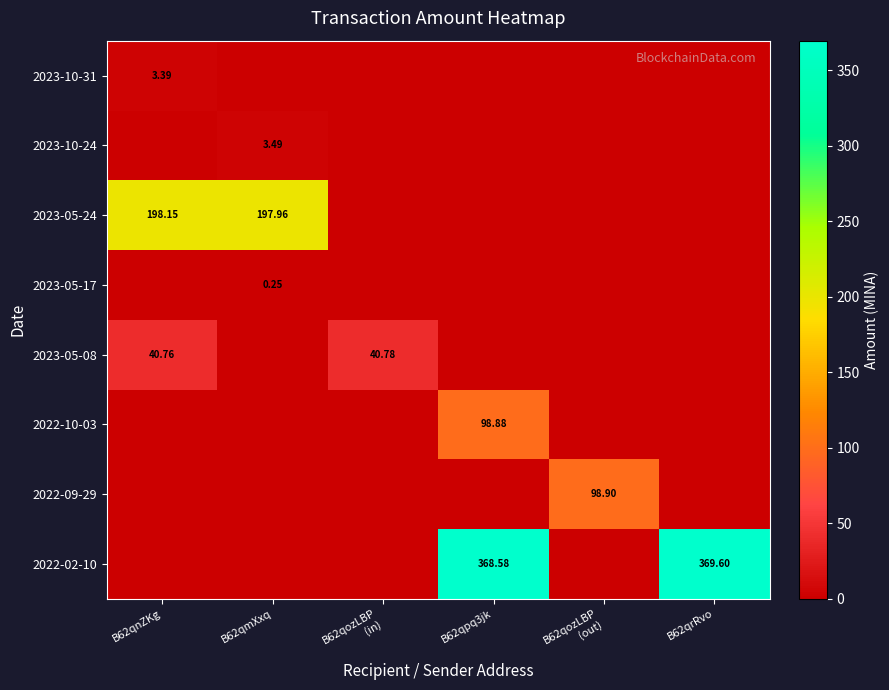

How many positive values does the 2023-10-31 series have?

1